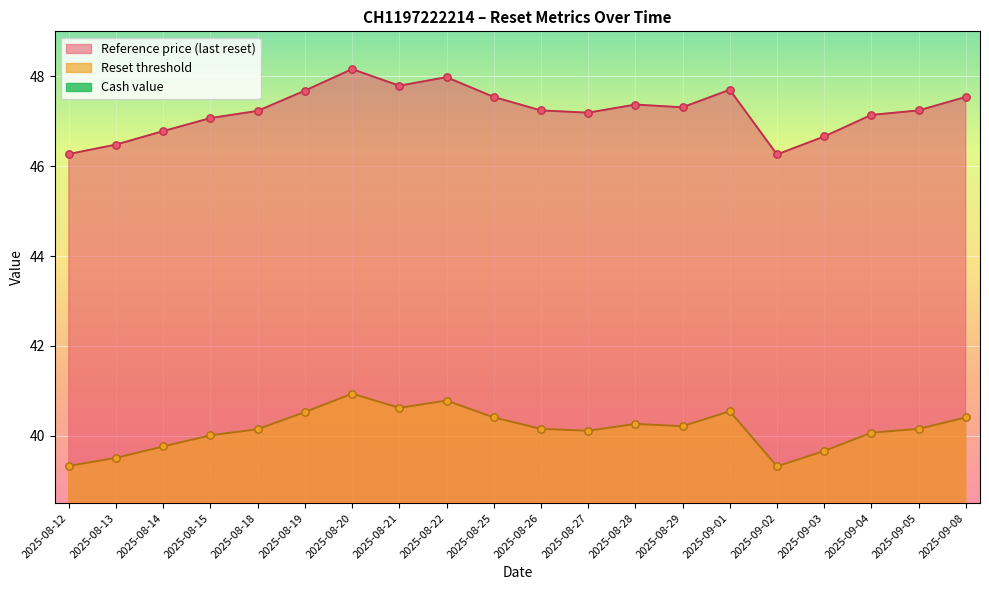

What is the total value across all series at 2025-08-20?

89.5